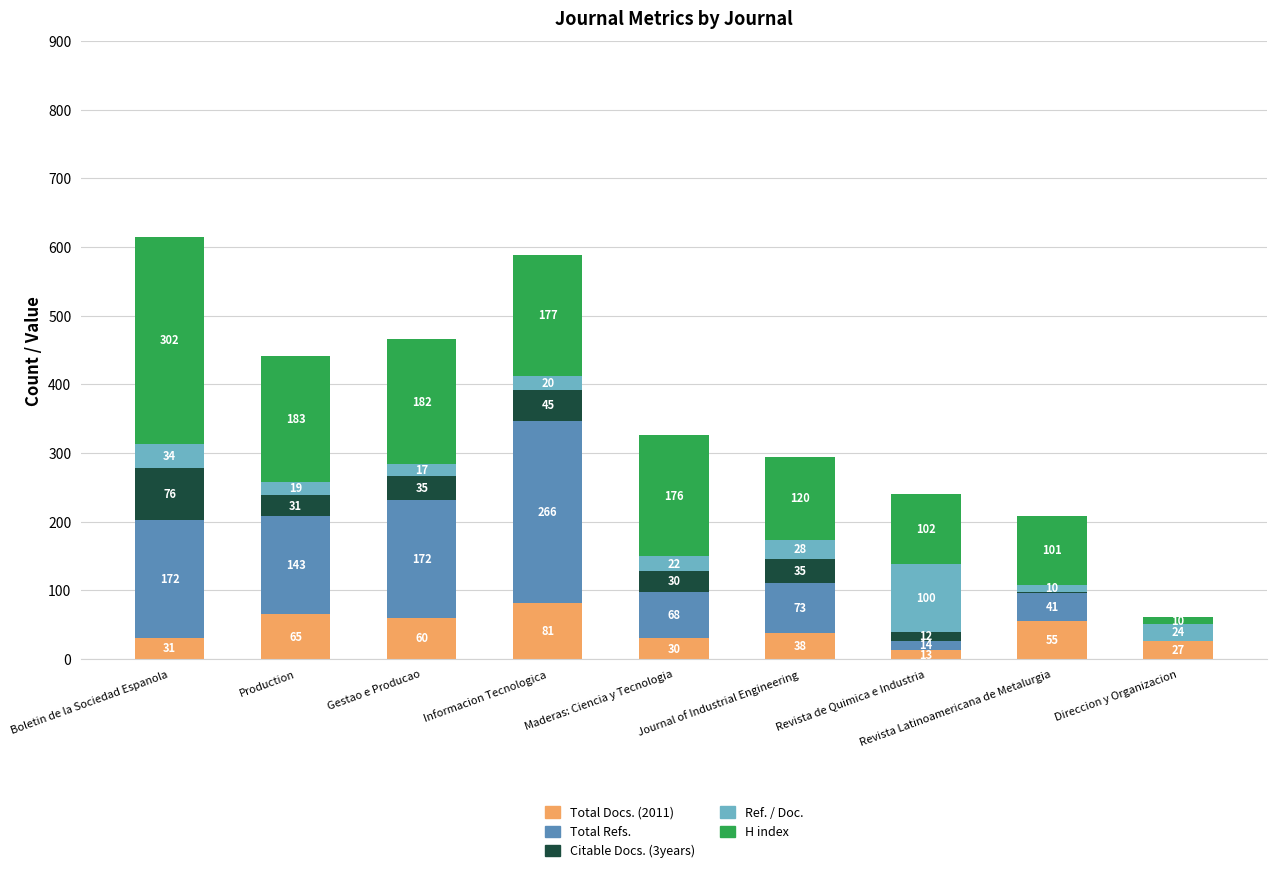

What is the sum of the Total Docs. (2011) values at Production and Journal of Industrial Engineering?

103